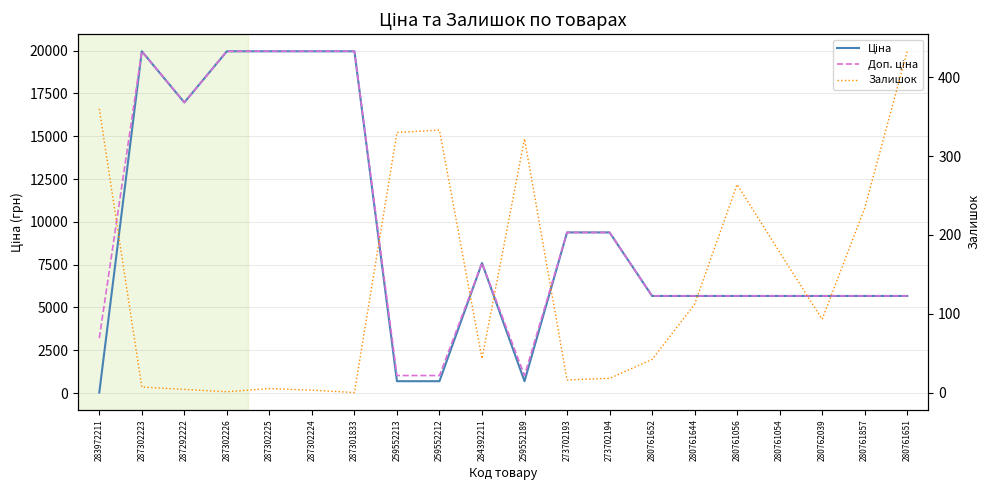

Is it true that Доп. ціна equals 1491.7 at 259552212?

False